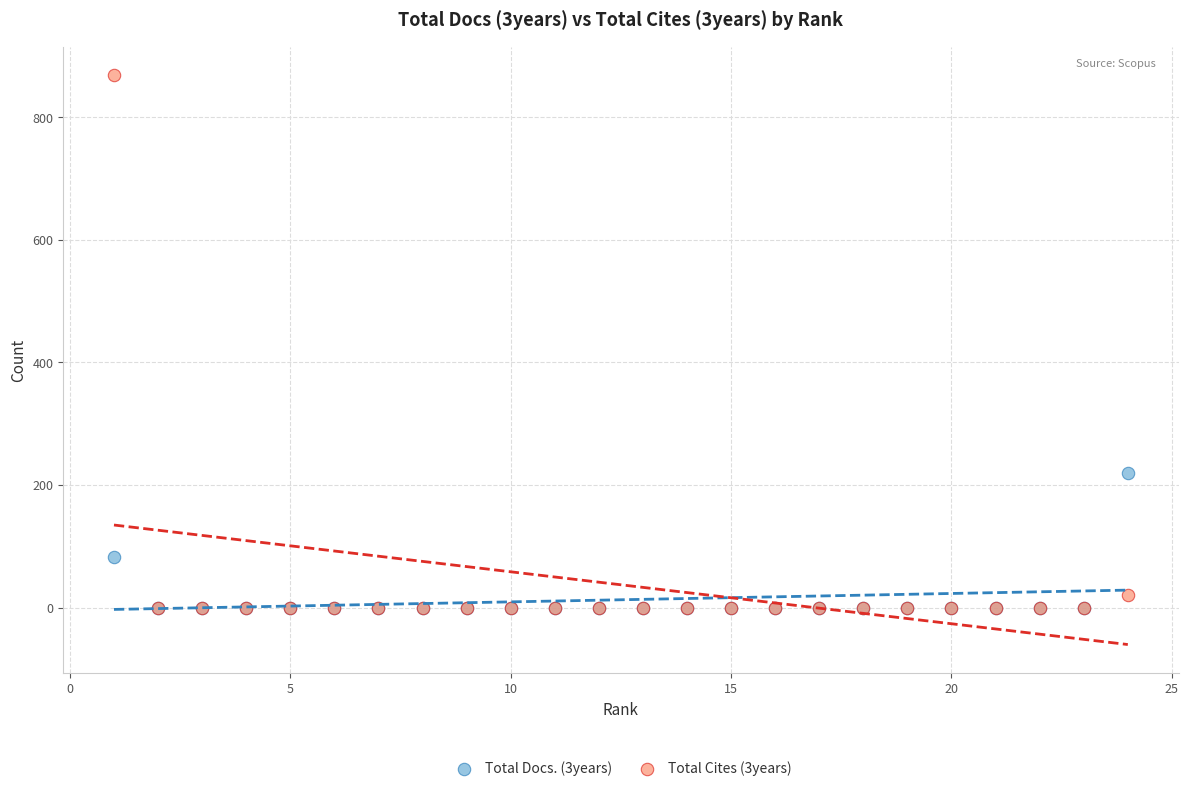

Across all series, what Y value is closest to 434?

220